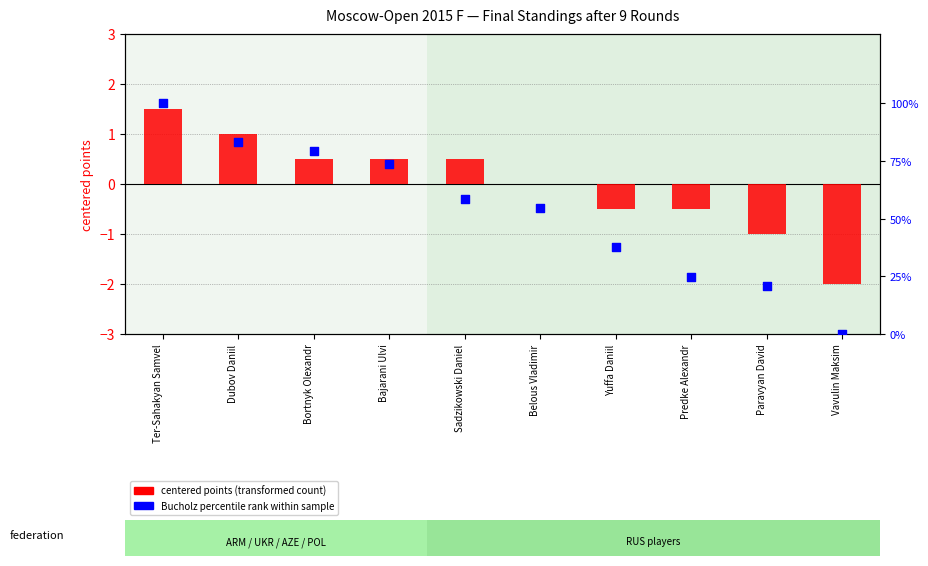

Which series reaches the maximum Y coordinate?

Bucholz percentile rank